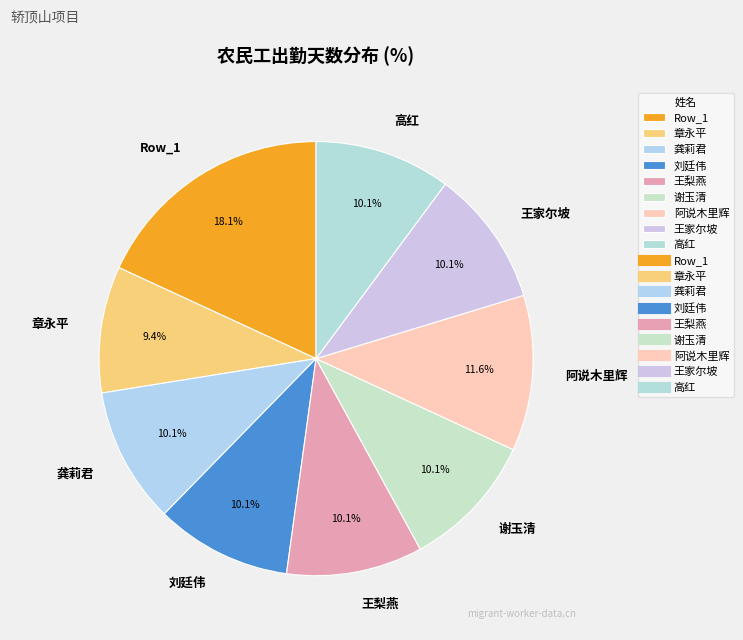

The 章永平 slice represents 19% of the pie. True or false?

False